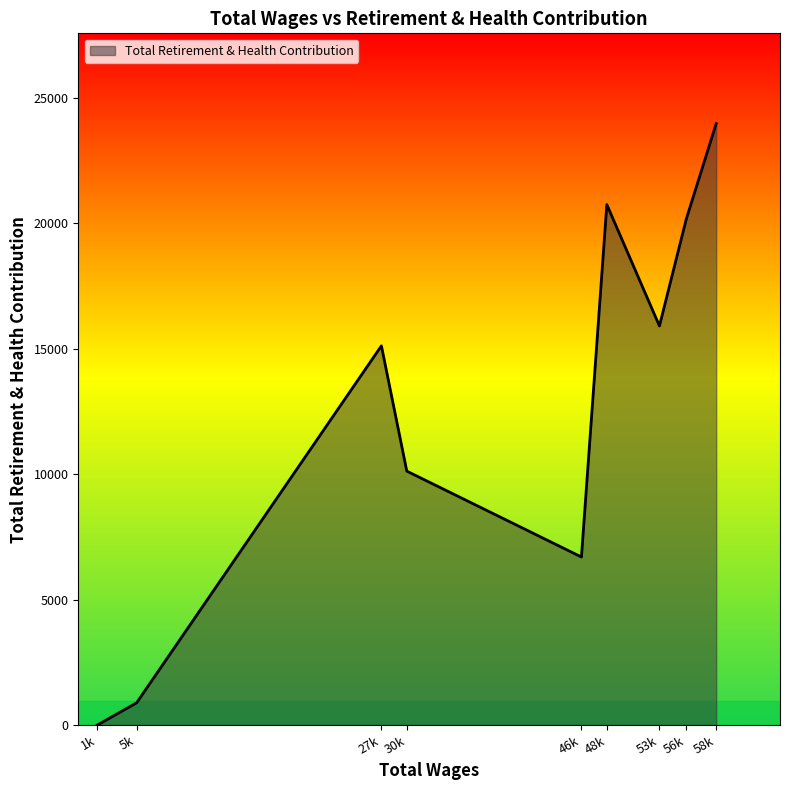

What is the greatest value displayed?

23977